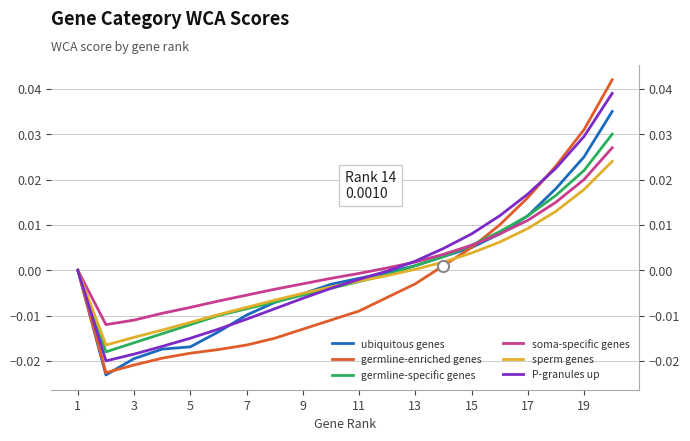

How many values in sperm genes are below zero?

11